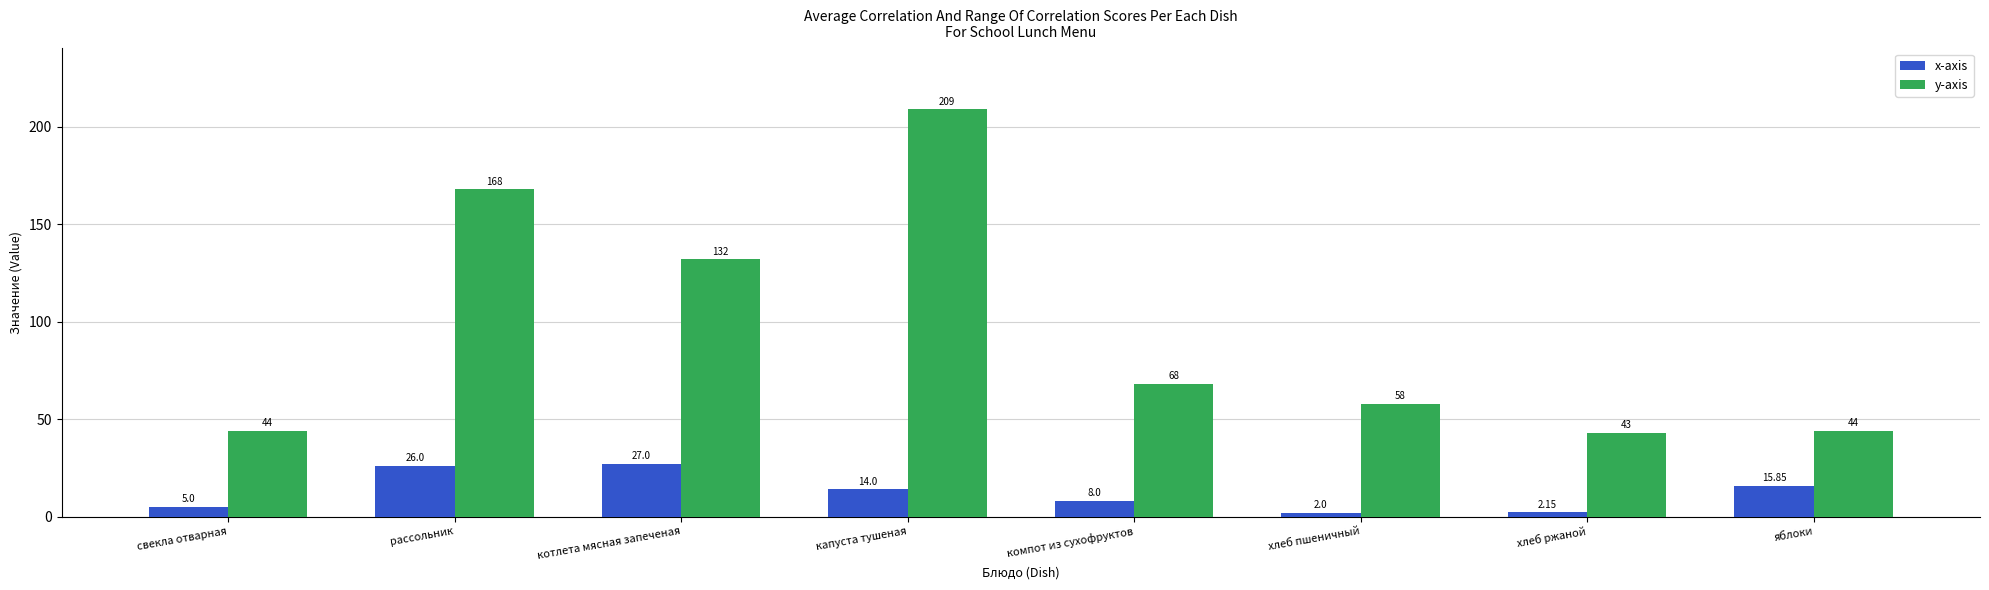

Rank the categories by x-axis value from lowest to highest.

хлеб пшеничный, хлеб ржаной, свекла отварная, компот из сухофруктов, капуста тушеная, яблоки, рассольник, котлета мясная запеченая